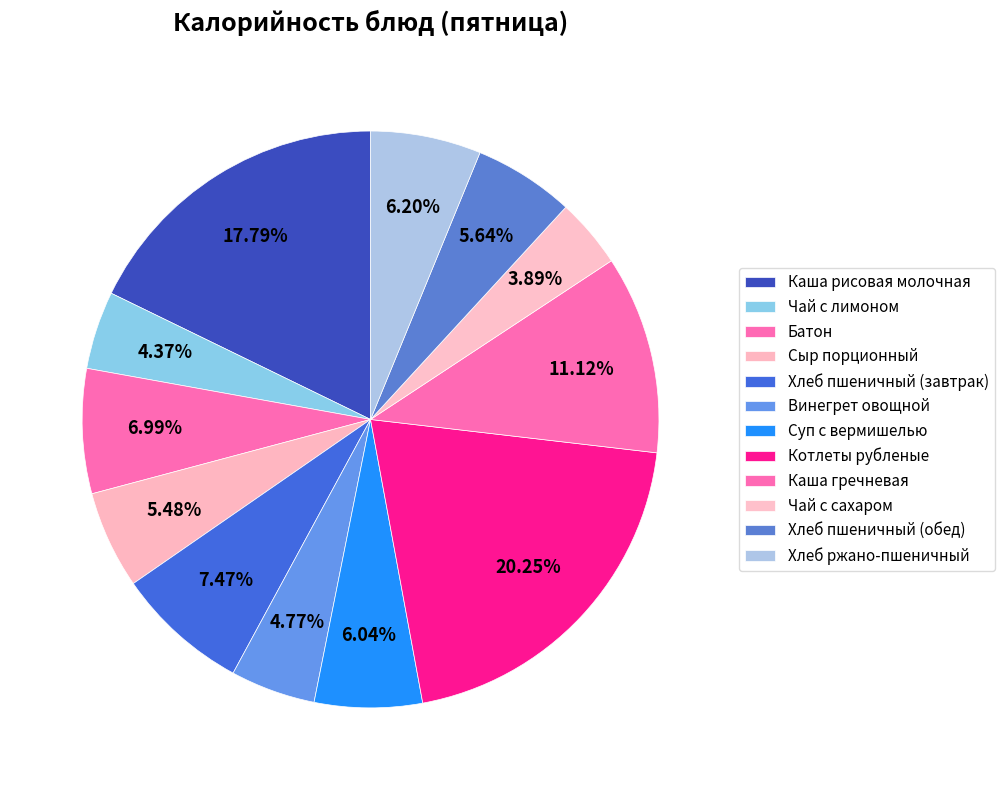

What portion of the pie excludes Каша гречневая?

88.9%